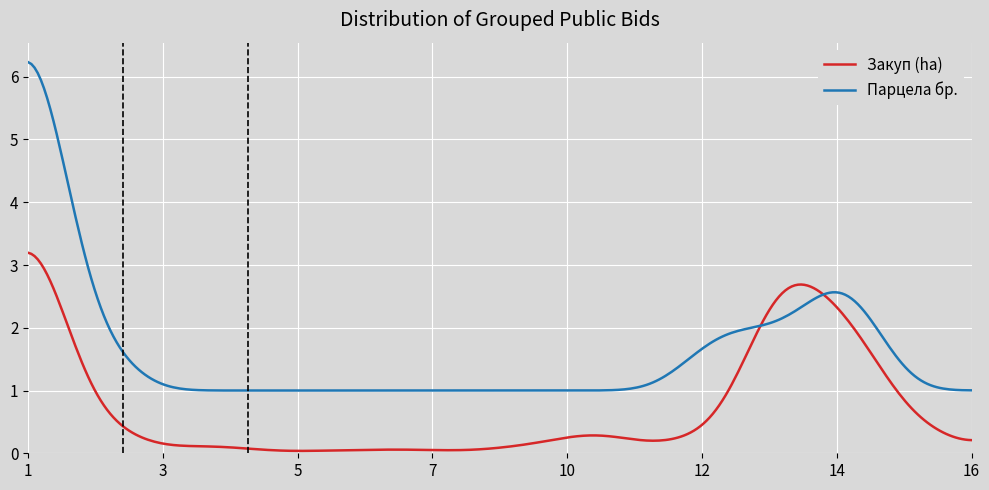

What is the greatest value displayed?

6.2